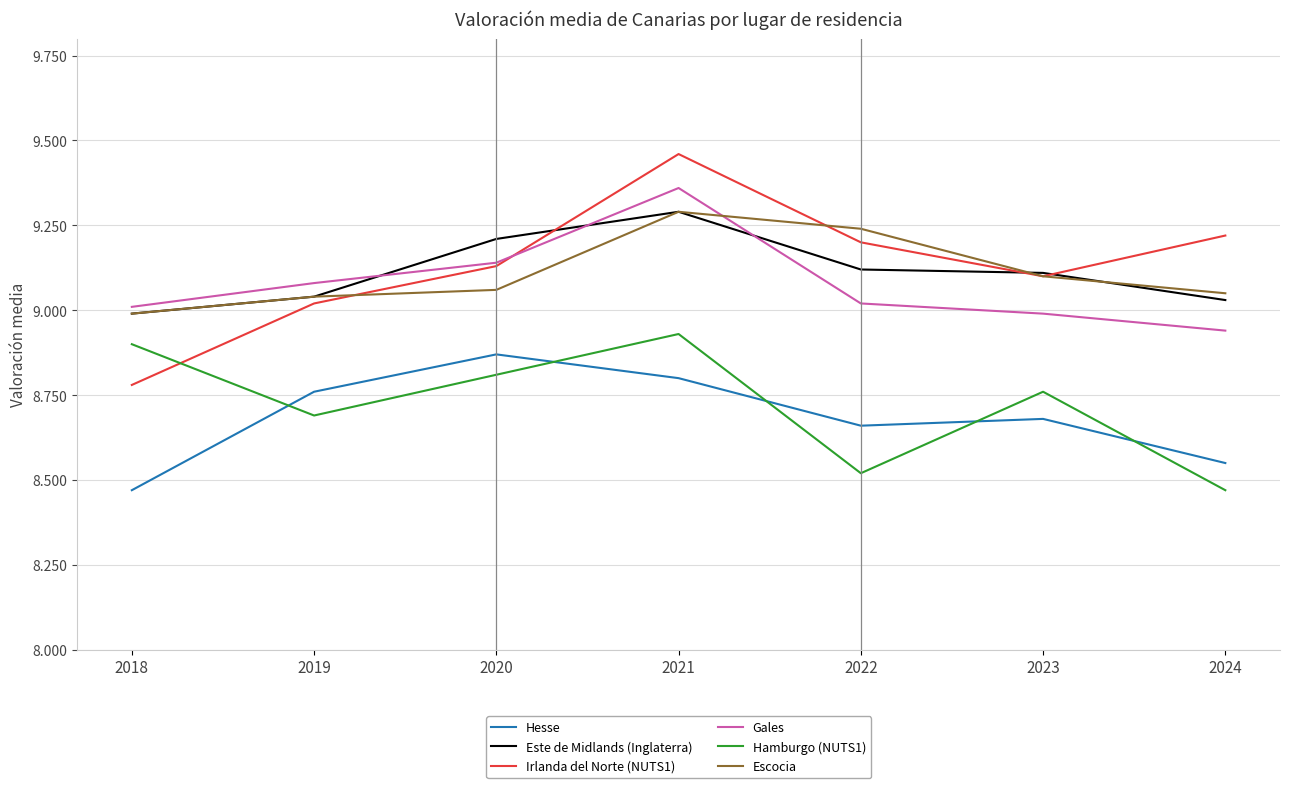

At which category does Gales reach its first local peak?

2021